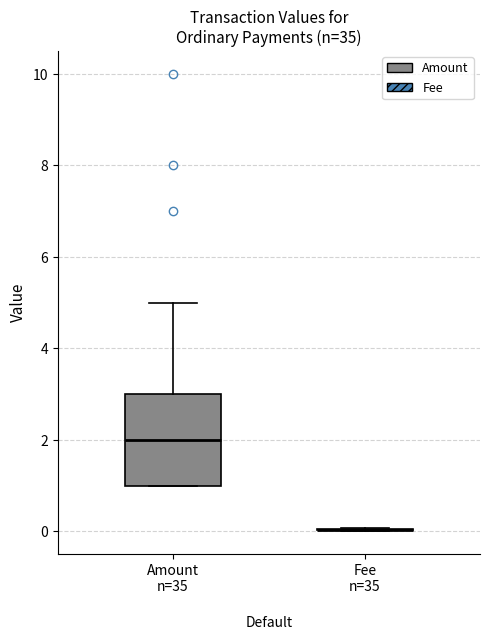

Reading left to right, read every box against the y-axis: the position of its median line, the range the box covers, and the ends of its whiskers. The values are not printed on the chart, so give them approximately, as read against the axis.

Amount n=35: median 2, box 1 to 3, whiskers 1 to 5
Fee n=35: box collapsed to a line at 0, whiskers 0 to 0